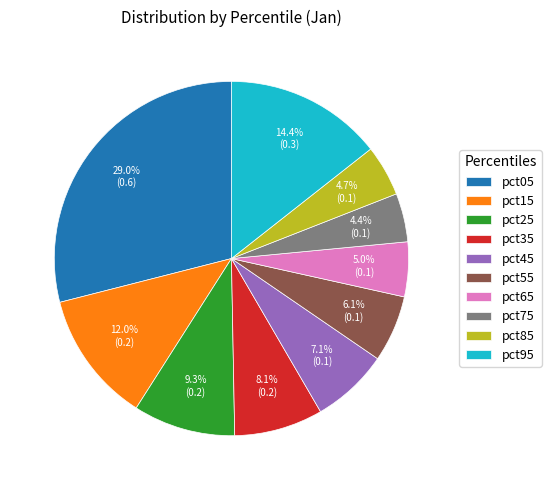

What percentage is the pct65 slice, to the nearest percent?

5%